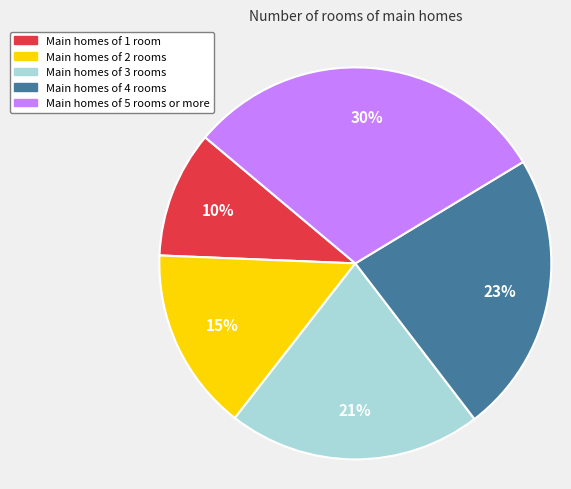

To the nearest percent, what is the average slice percentage?

20%